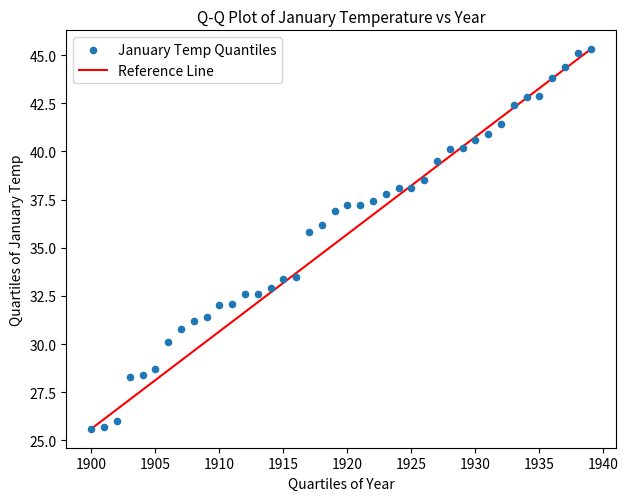

What is the range of Y values (max minus min)?

19.7